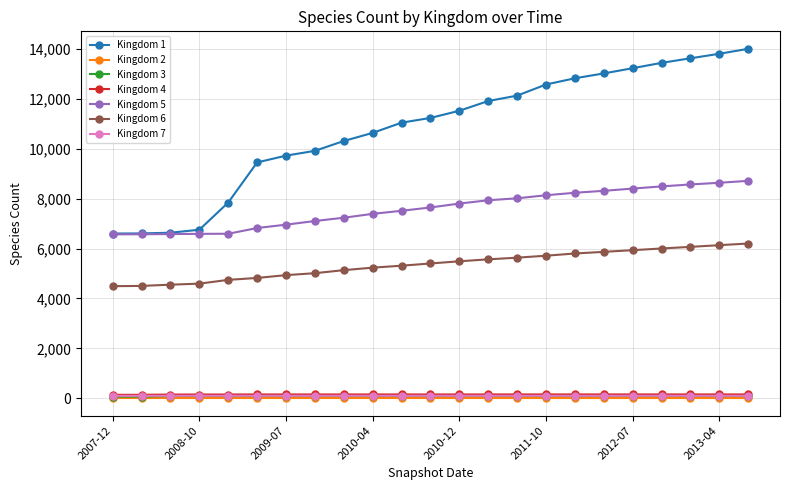

Which series has the largest range (max minus min)?

Kingdom 1